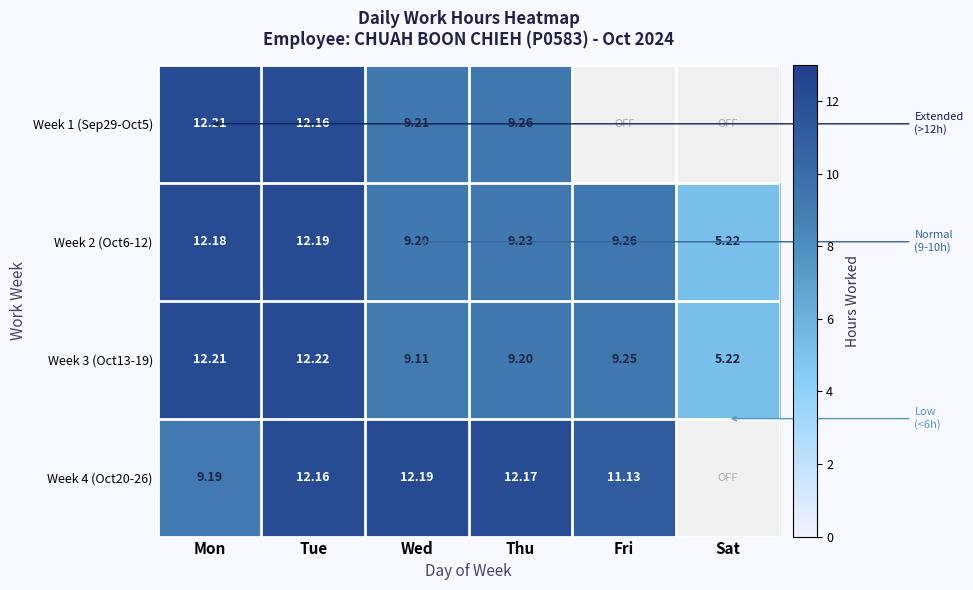

What is the sum of all Week 2 (Oct6-12) values?

57.3